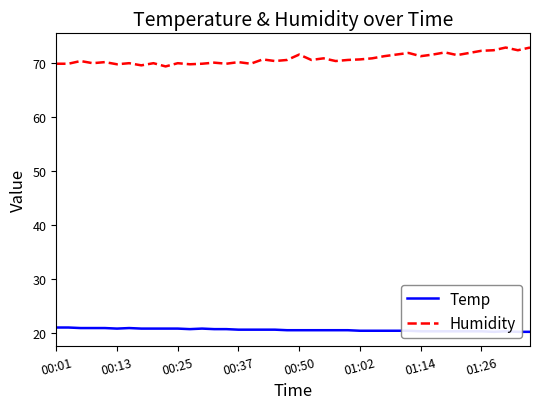

Count the number of categories in the chart.

40